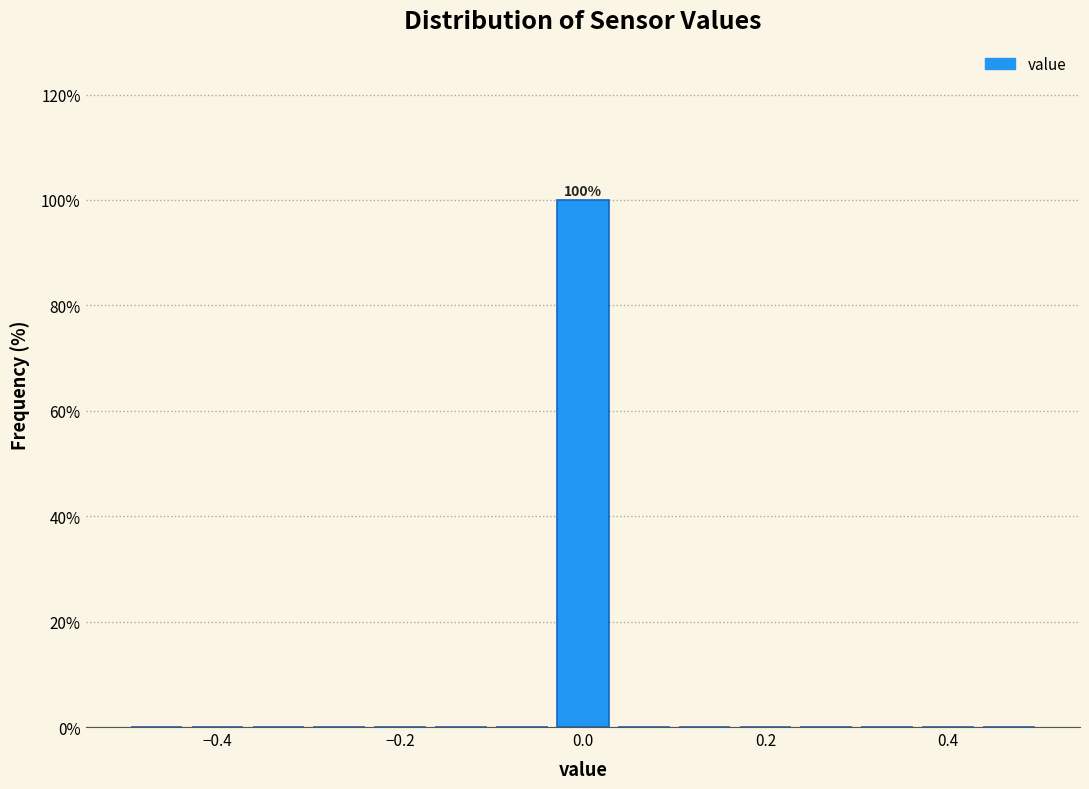

Read against the x-axis, roughly where is the centre of the tallest bar?

0.00